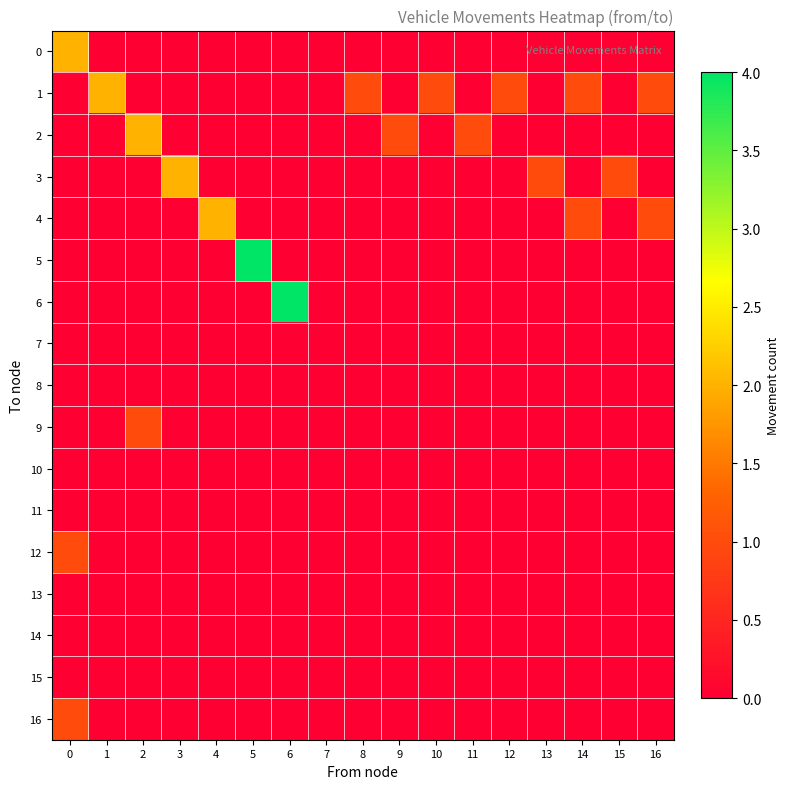

Which series has the widest spread of values?

5